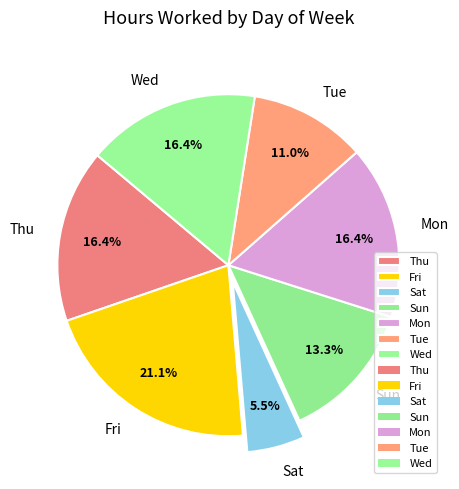

Does Sat represent more than half of the total?

No